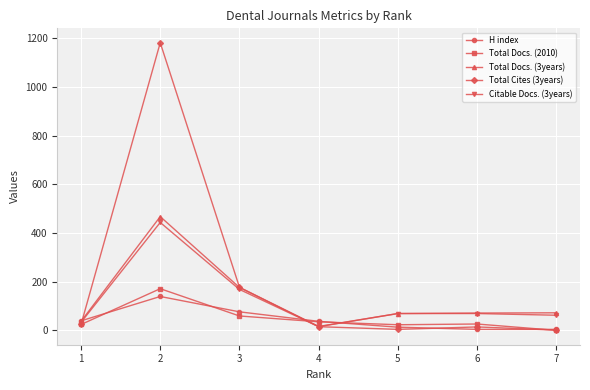

How many values in the Citable Docs. (3years) series are below 69?

3